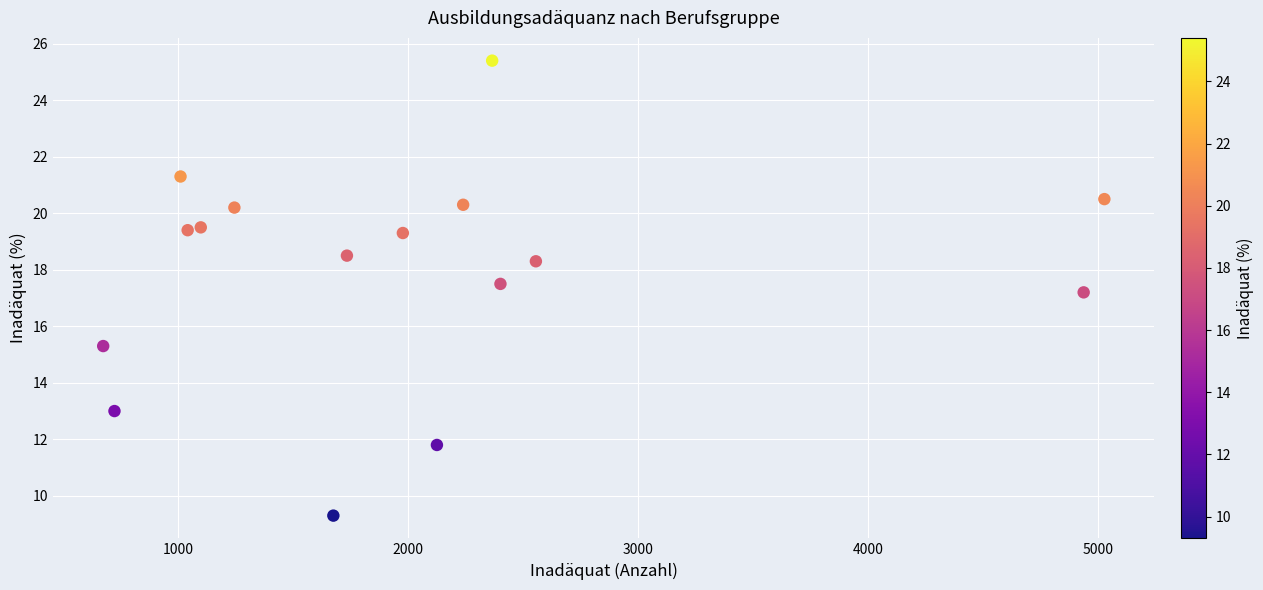

What Y value in the scatter plot is closest to 17?

17.2